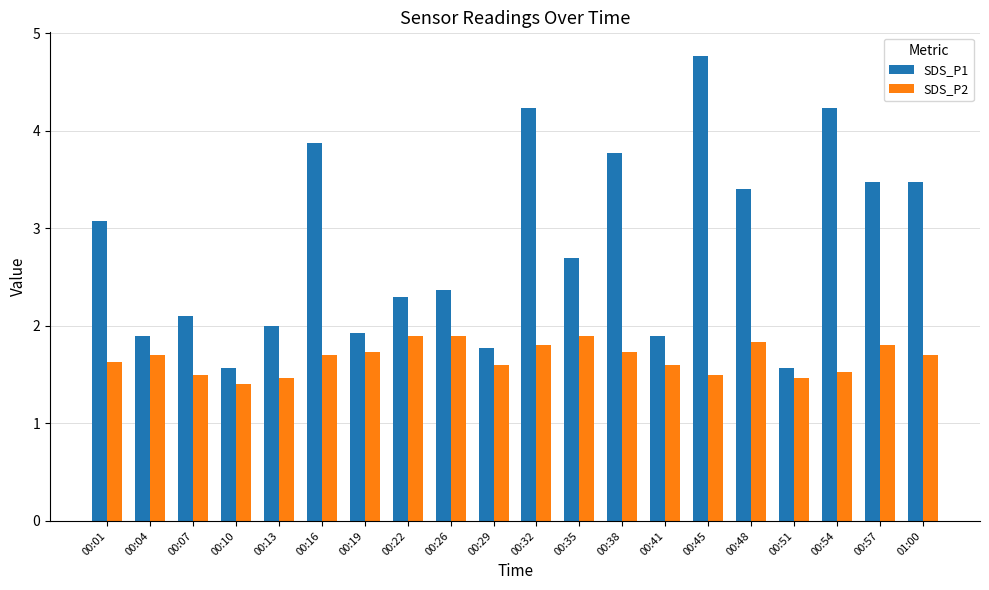

How many bars are there in each group?

2